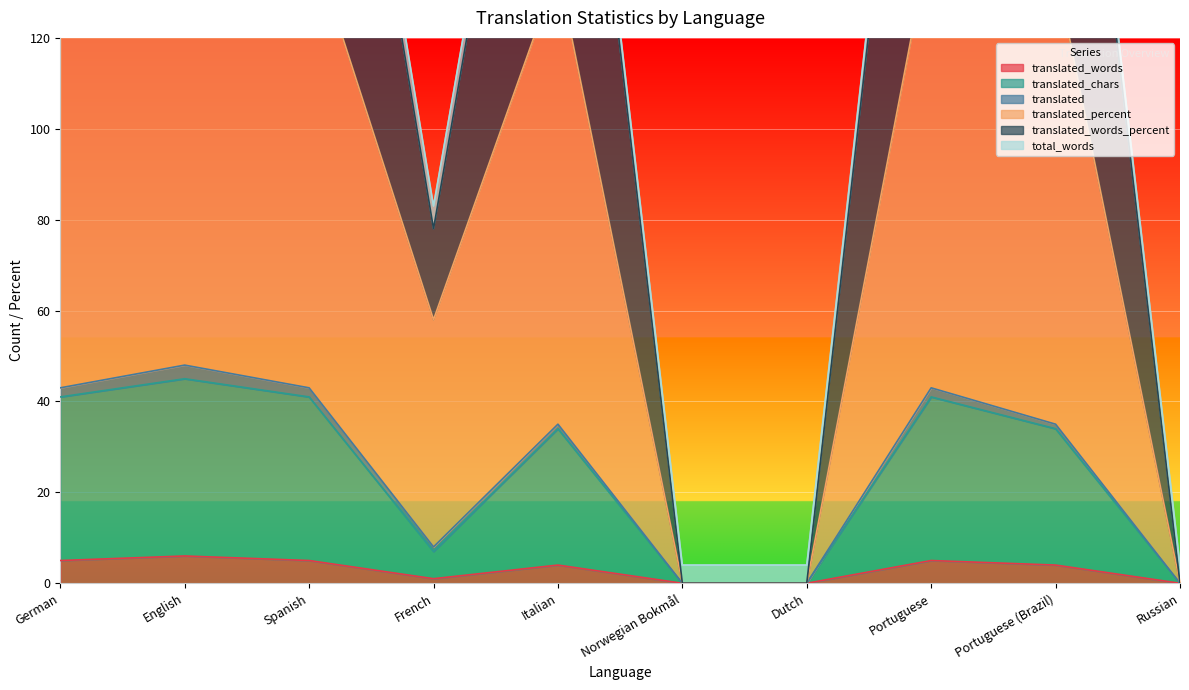

What is the highest value of the translated_words series?

6